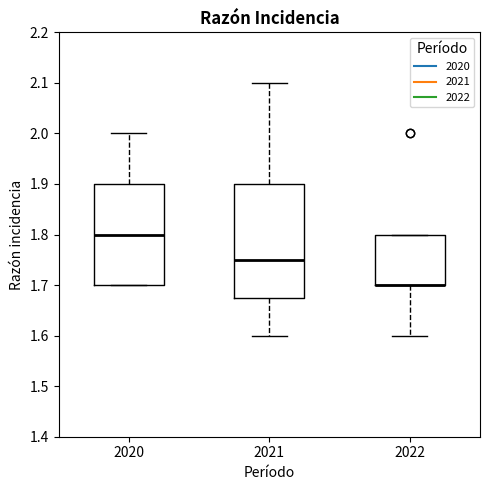

Reading left to right, read every box against the y-axis: the position of its median line, the range the box covers, and the ends of its whiskers. The values are not printed on the chart, so give them approximately, as read against the axis.

2020: median 1.80, box 1.70 to 1.90, whiskers 1.70 to 2.00
2021: median 1.75, box 1.68 to 1.90, whiskers 1.60 to 2.10
2022: median 1.70 (drawn on the box's lower edge), box 1.70 to 1.80, whiskers 1.60 to 1.80